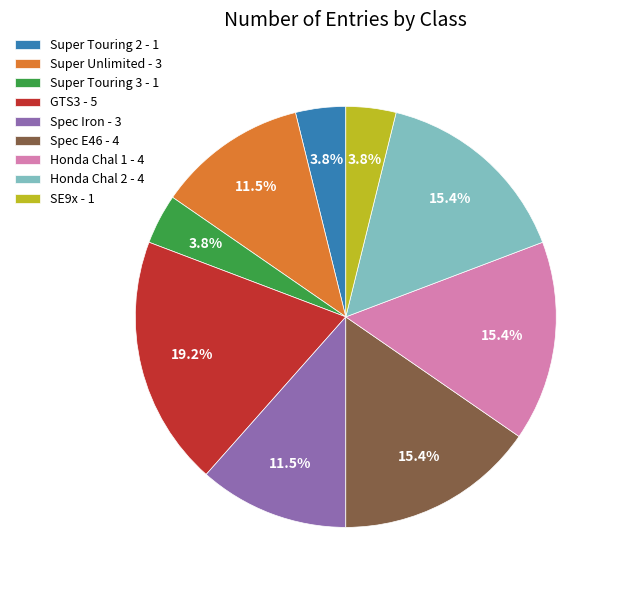

How many slices are in this pie chart?

9